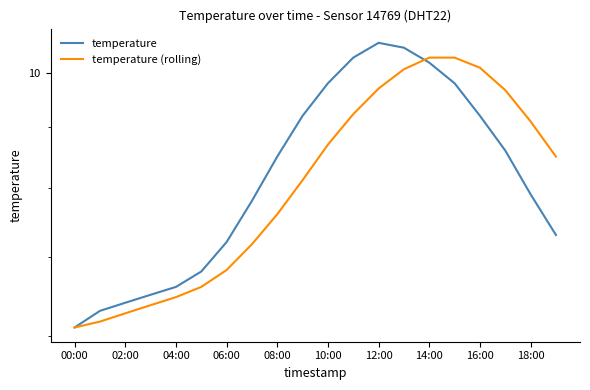

What position from the left is 13?

14